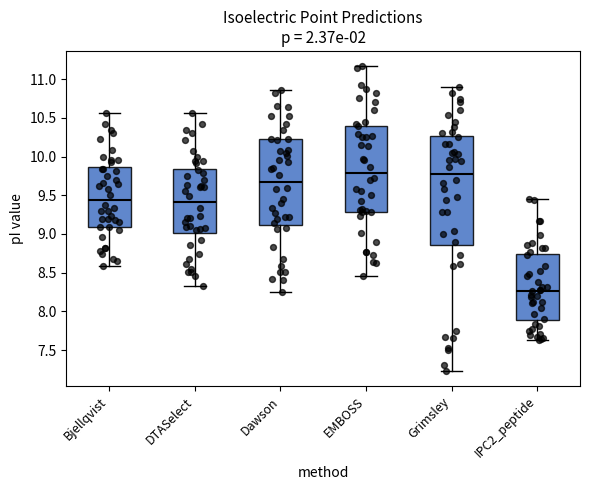

Reading left to right, transcribe this box plot: for each box, give where its median line is, the range the box spans, and where its two whiskers end, as read against the y-axis. The values are not printed on the chart, so give them approximately, as read against the axis.

Bjellqvist: median 9.45, box 9.10 to 9.85, whiskers 8.60 to 10.55
DTASelect: median 9.40, box 9.00 to 9.85, whiskers 8.35 to 10.55
Dawson: median 9.70, box 9.10 to 10.20, whiskers 8.25 to 10.85
EMBOSS: median 9.80, box 9.30 to 10.40, whiskers 8.45 to 11.15
Grimsley: median 9.80, box 8.85 to 10.25, whiskers 7.25 to 10.90
IPC2_peptide: median 8.25, box 7.90 to 8.75, whiskers 7.65 to 9.45